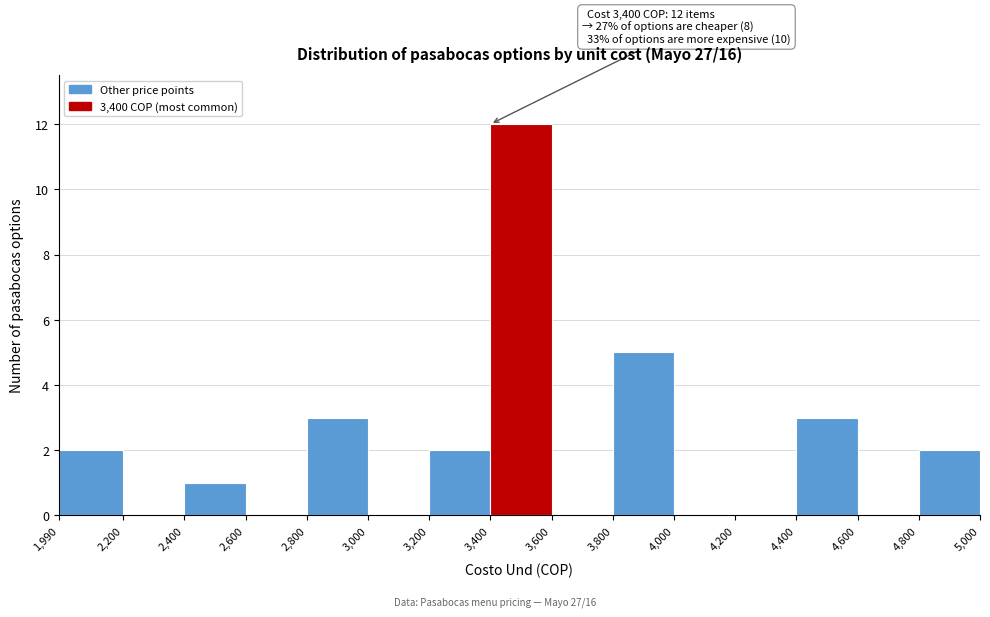

Over which range of the x-axis is the bar tallest?

3,400 to 3,600